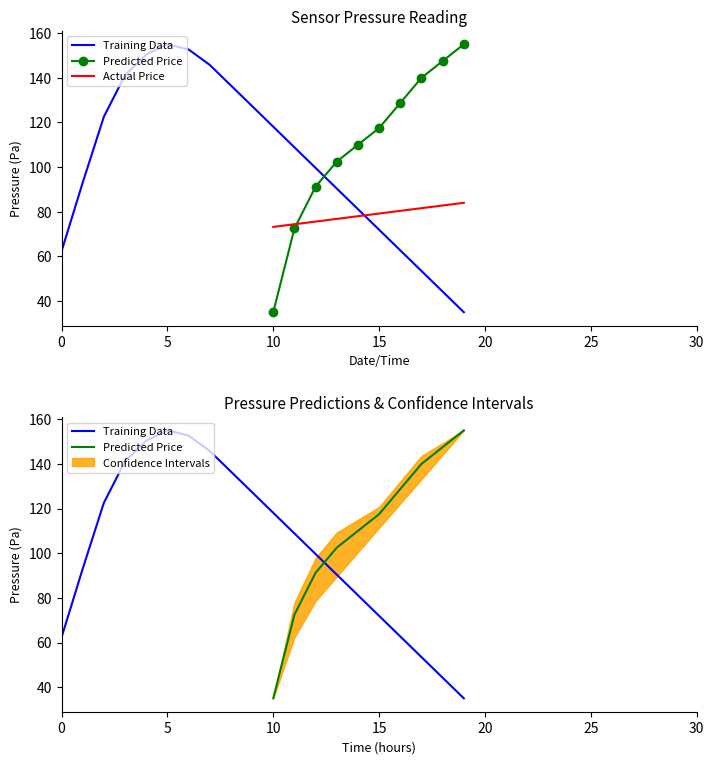

Is this an area chart (filled region under the line)?

No